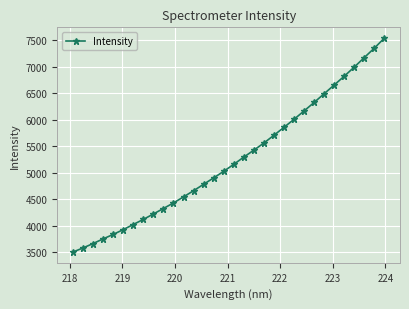

What is the maximum value shown in the chart?

7543.0